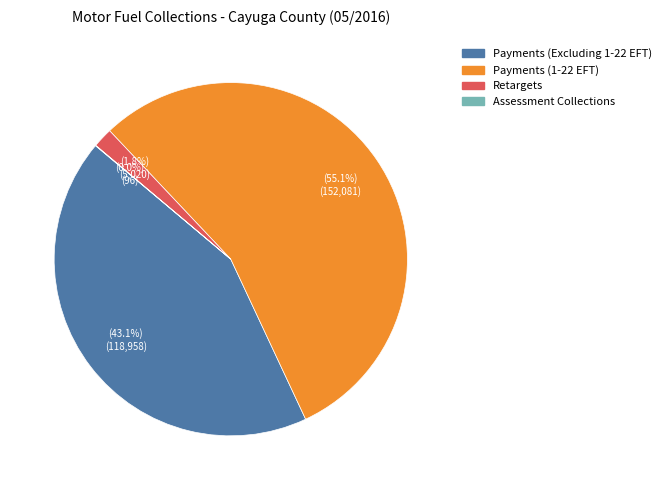

Which slice is the largest?

Payments (1-22 EFT)